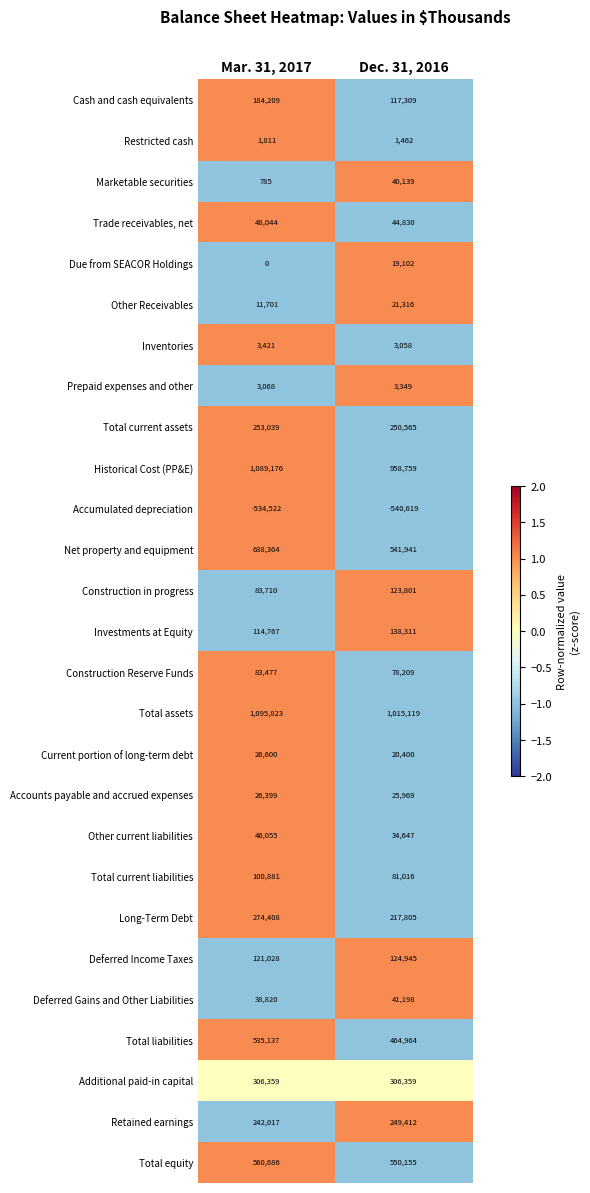

At which category is the sum across all series the highest?

Mar. 31, 2017